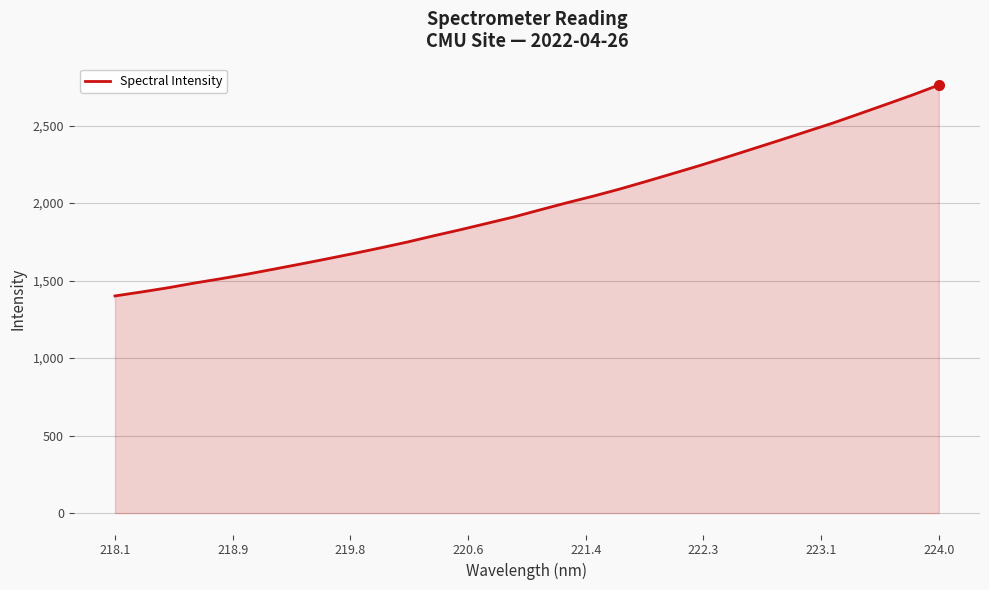

What is the maximum value shown in the chart?

2760.9